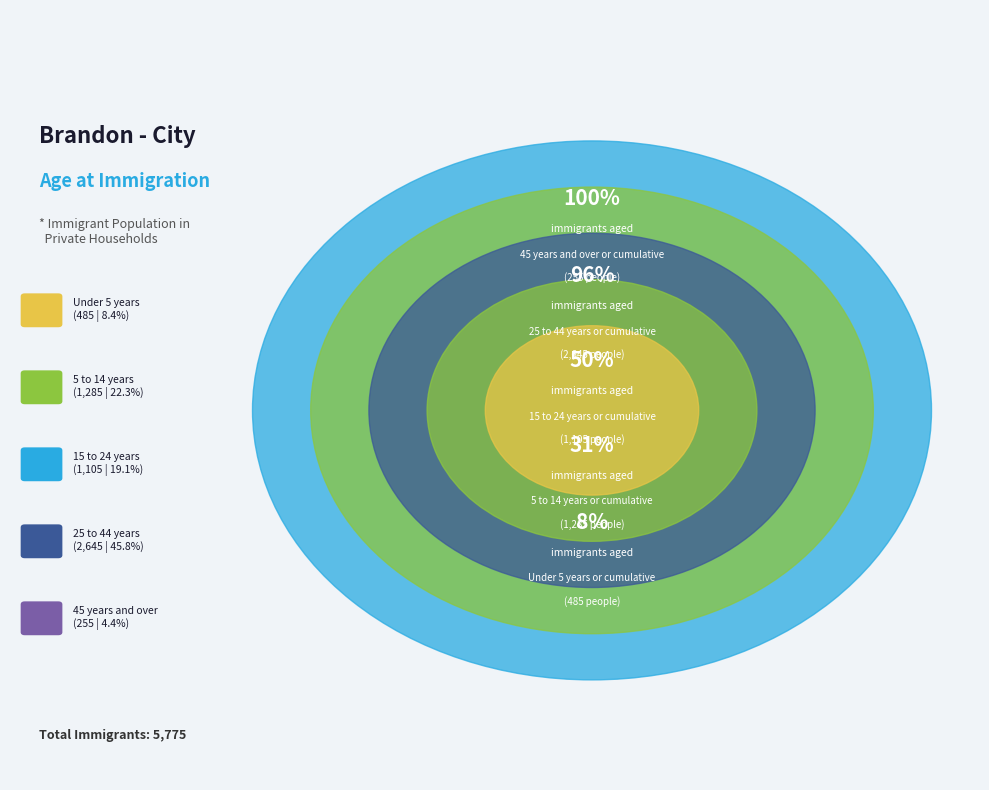

Rank the categories by value from lowest to highest.

45 years and over, Under 5 years, 15 to 24 years, 5 to 14 years, 25 to 44 years